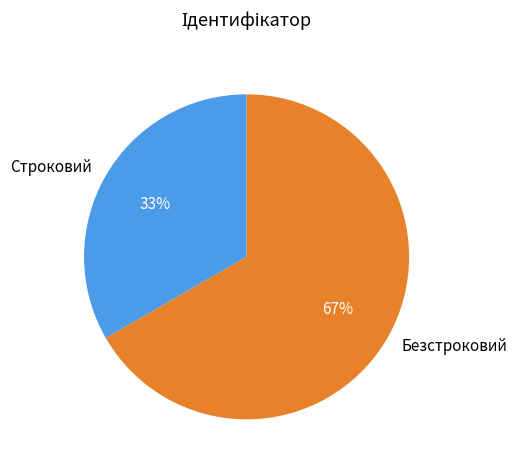

To the nearest percent, what is the average slice percentage?

50%